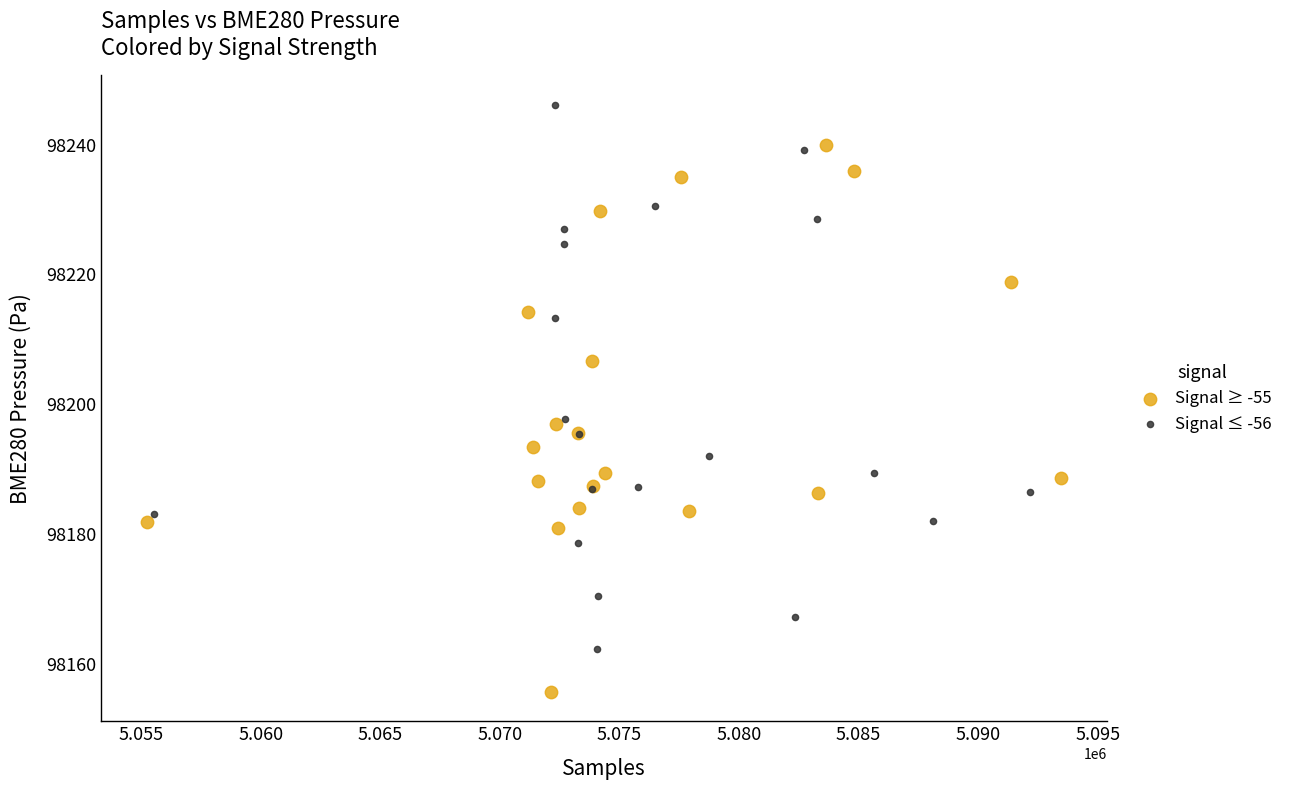

Which series contains the highest Y value?

Signal ≤ -56